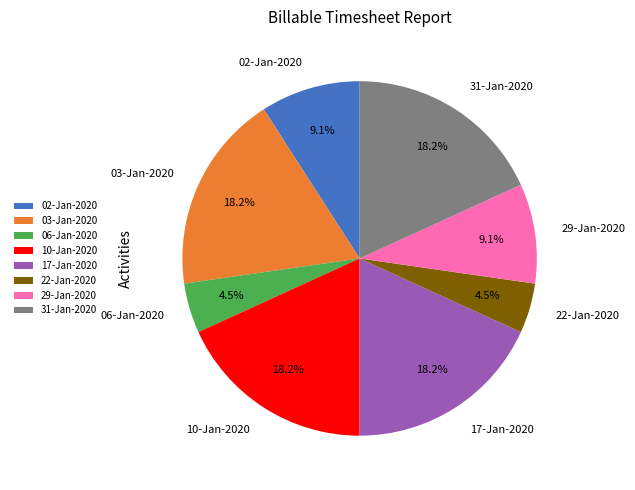

How many slices are in this pie chart?

8